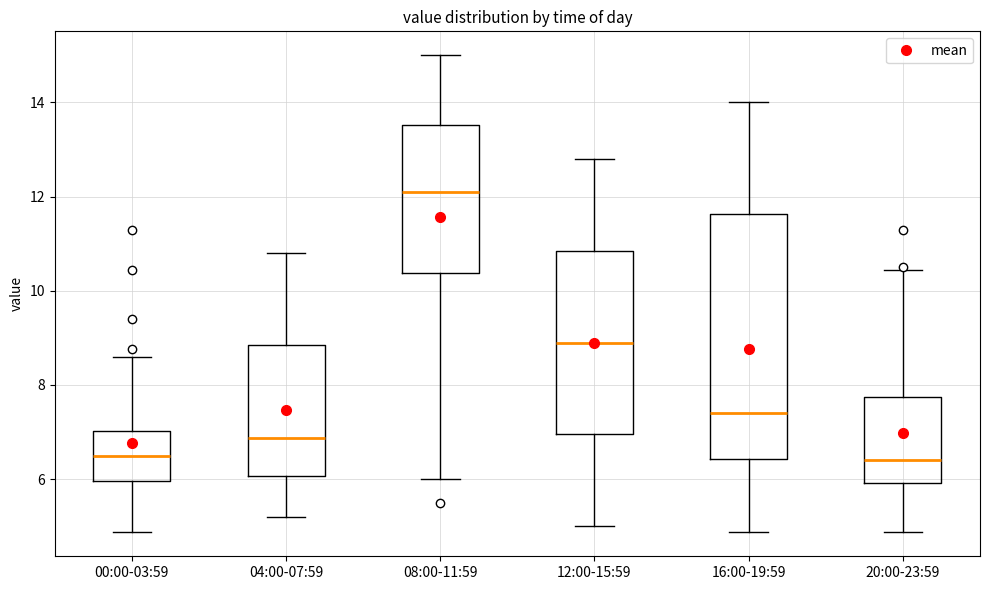

Which box has the highest median line?

08:00-11:59